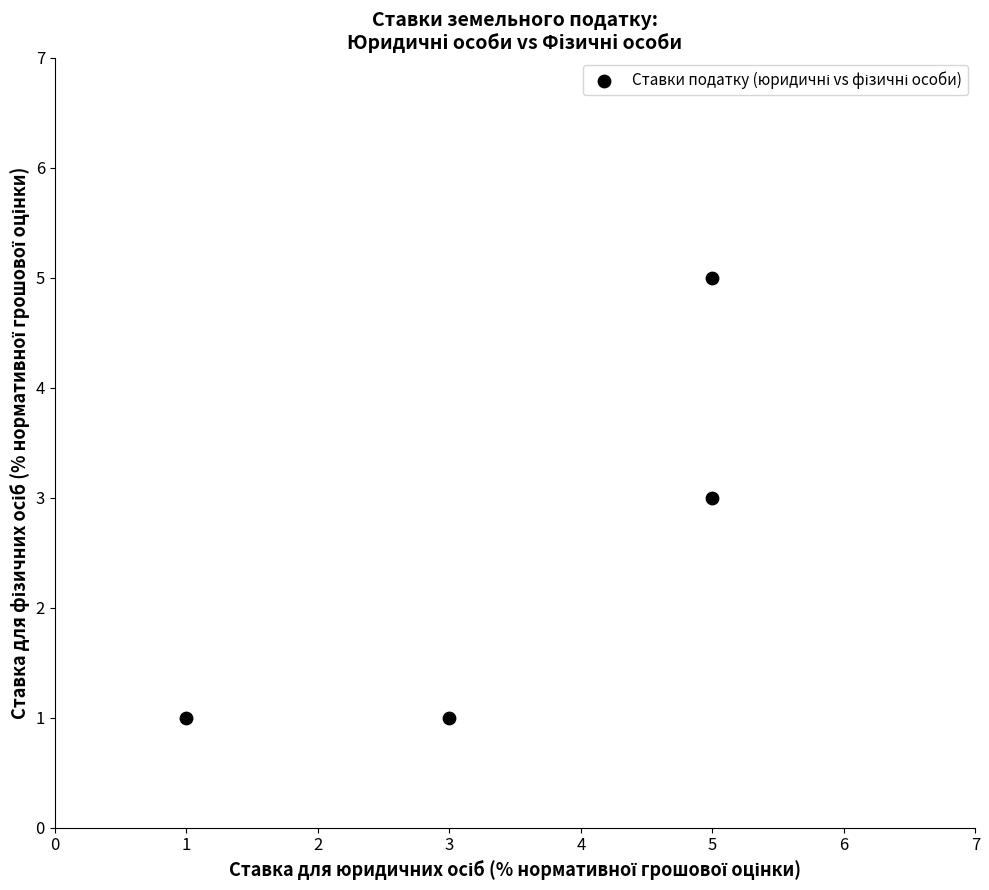

What is the average X value?

4